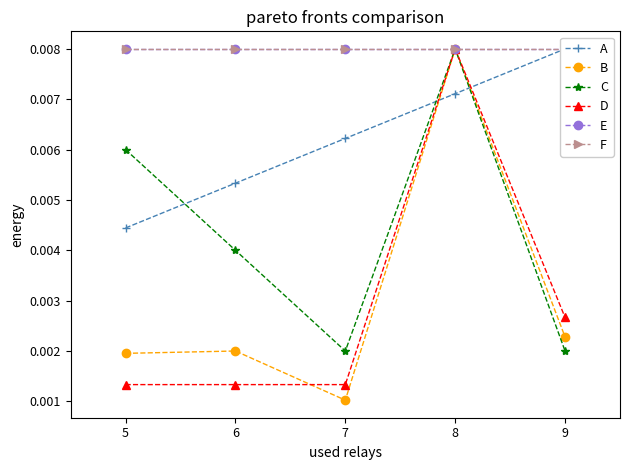

Count the D values in the range 0 to 1.

5